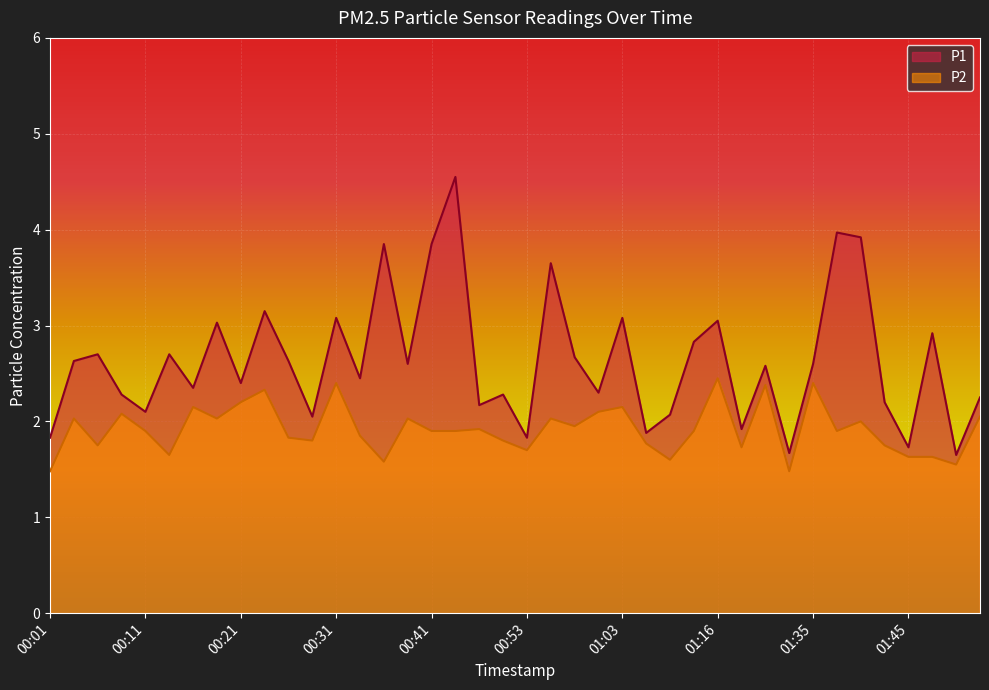

Rank the series by their average value, from highest to lowest.

P1, P2